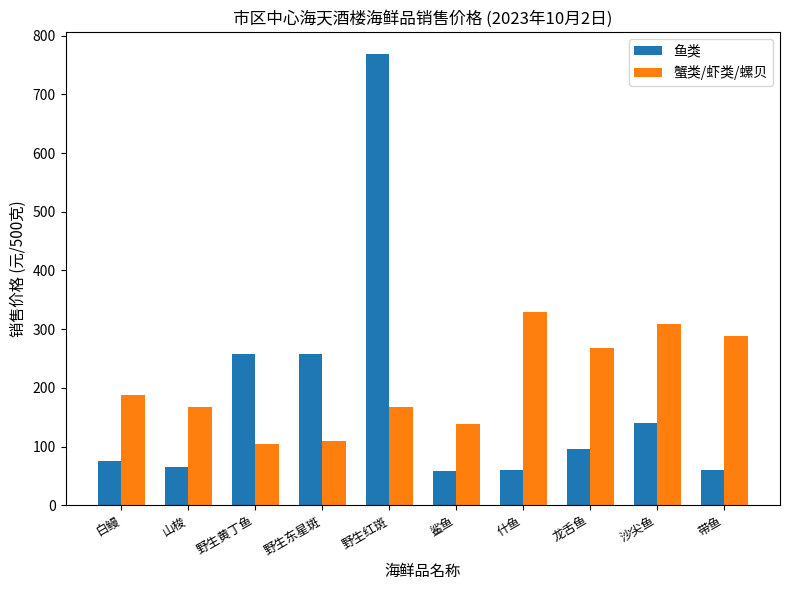

What is the difference between the second highest and minimum values in the 蟹类/虾类/螺贝 series?

203